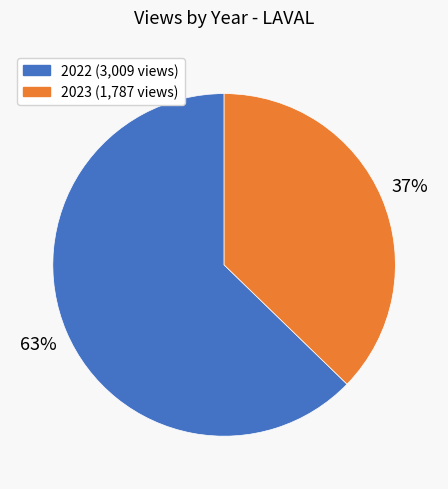

To the nearest percent, what is the average slice percentage?

50%